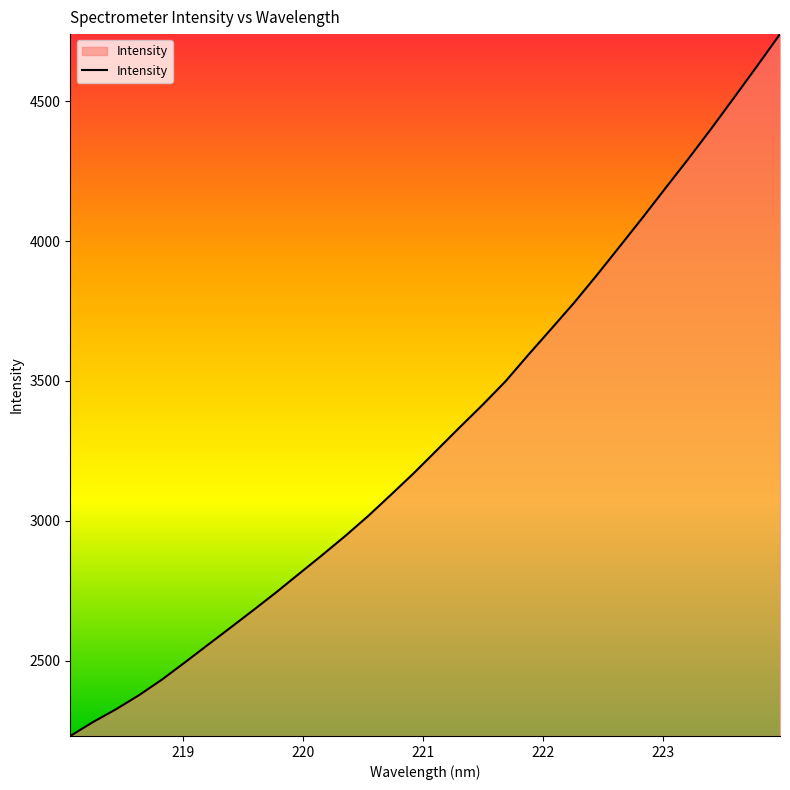

What is the smallest value displayed?

2231.5